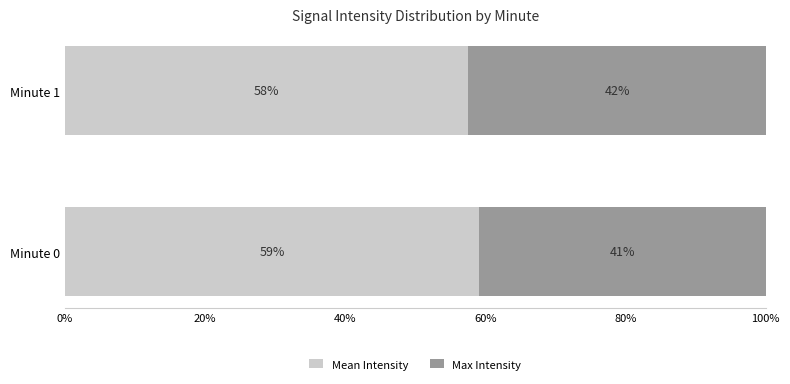

Which category has the highest value in the Mean Intensity series?

Minute 0